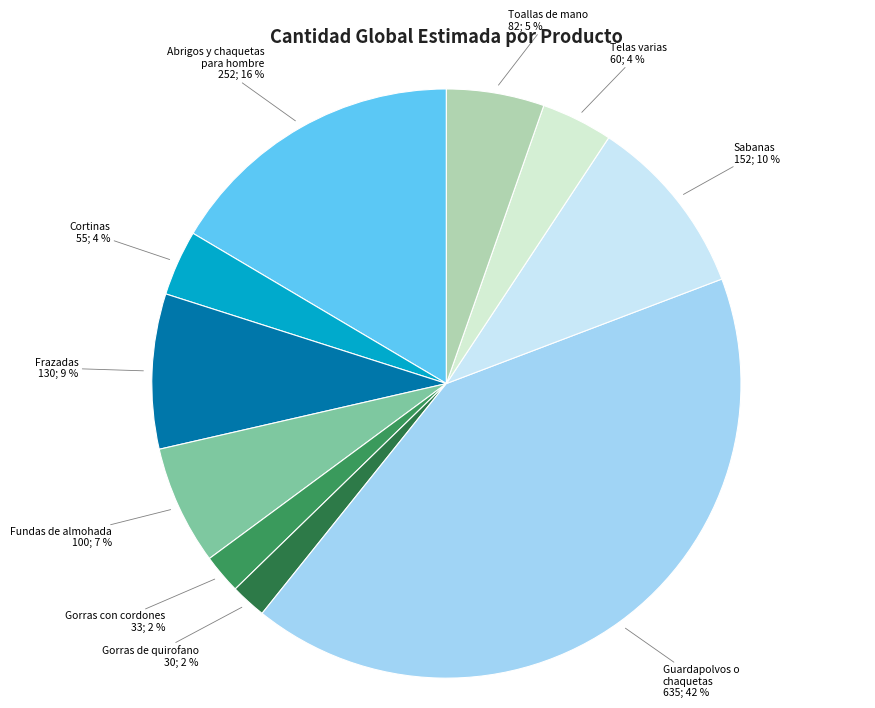

To the nearest percent, what is the difference between the largest and smallest slice percentages?

40%